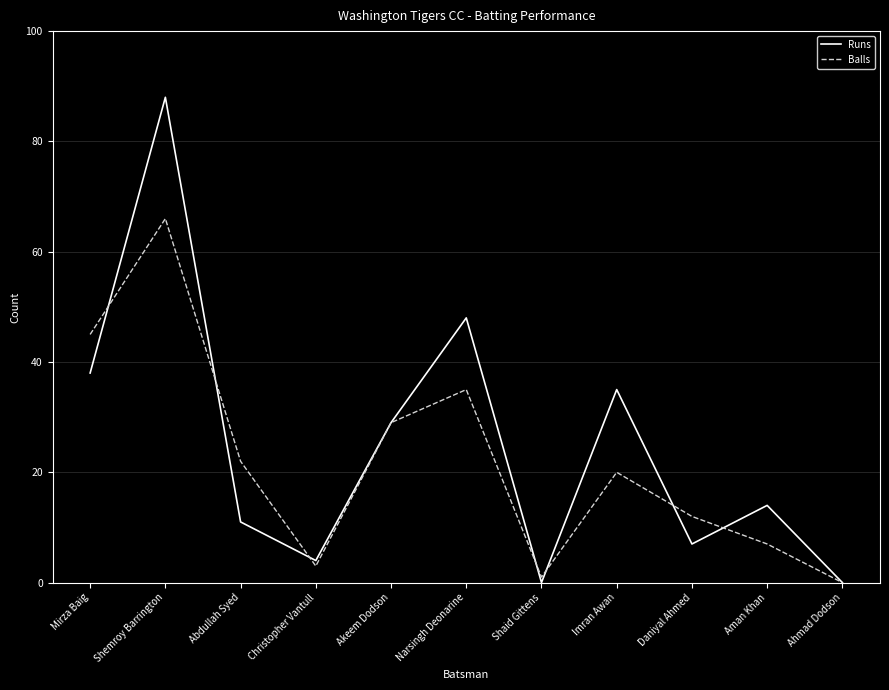

How many lines are shown in the chart?

2